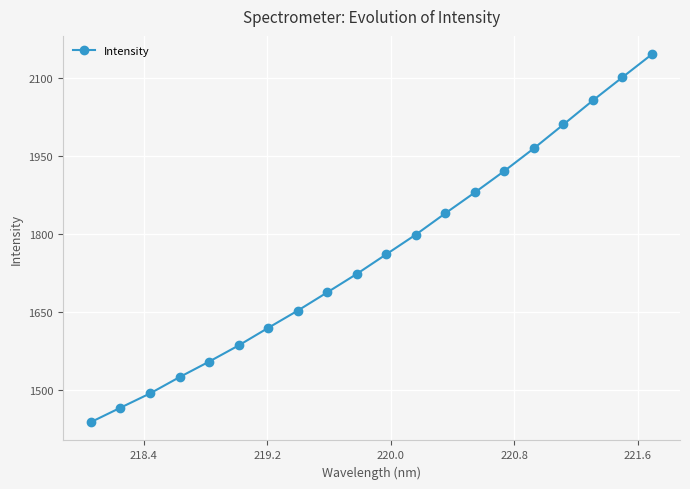

What is the value of the 12th point from the left?

1798.9